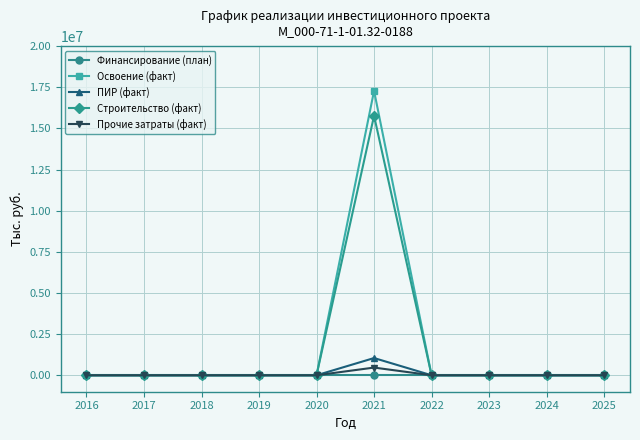

What is the greatest value displayed?

17281126